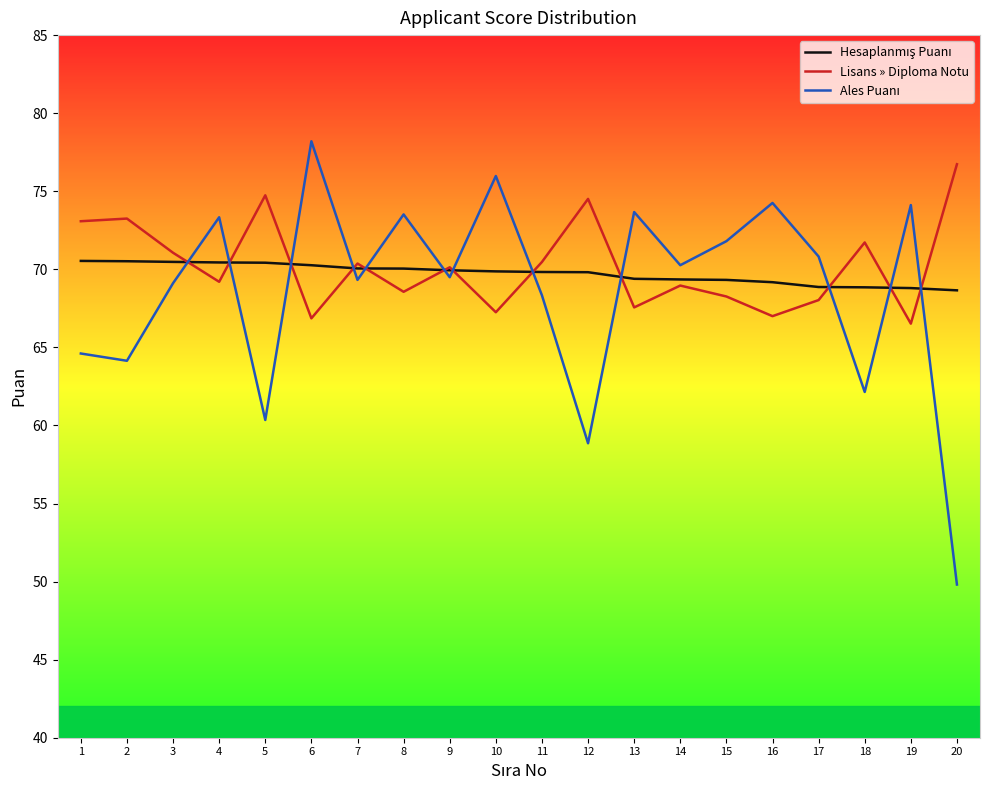

Which has a higher value, 6 or 12?

6